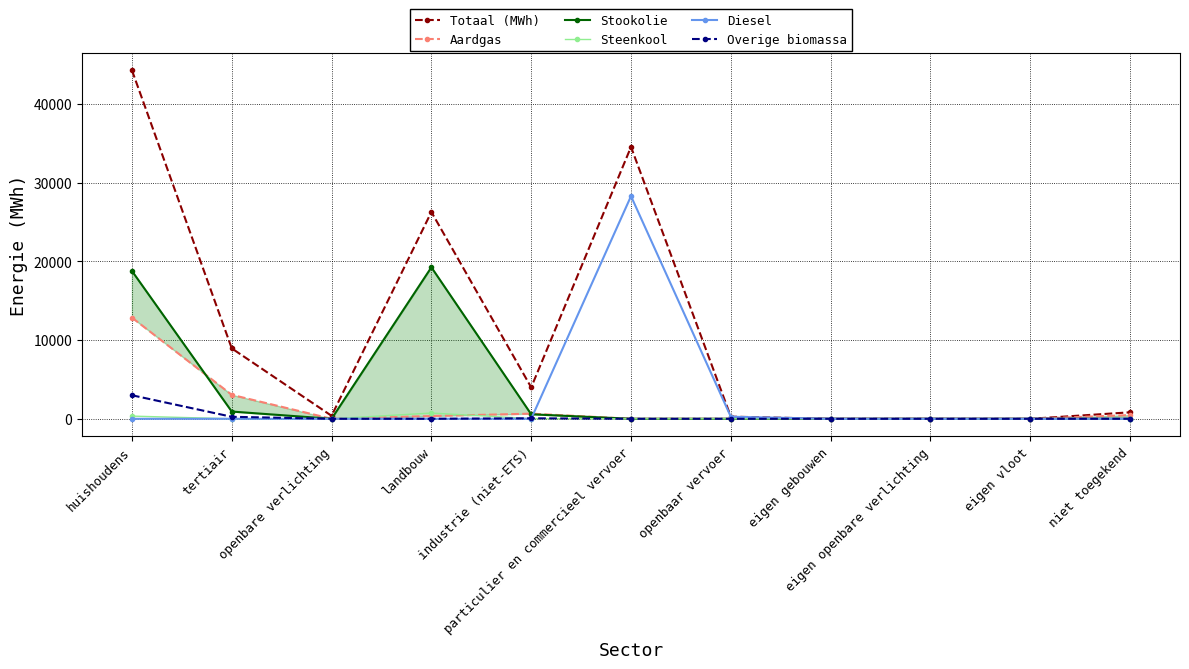

At which label is Overige biomassa closest to 1495?

tertiair